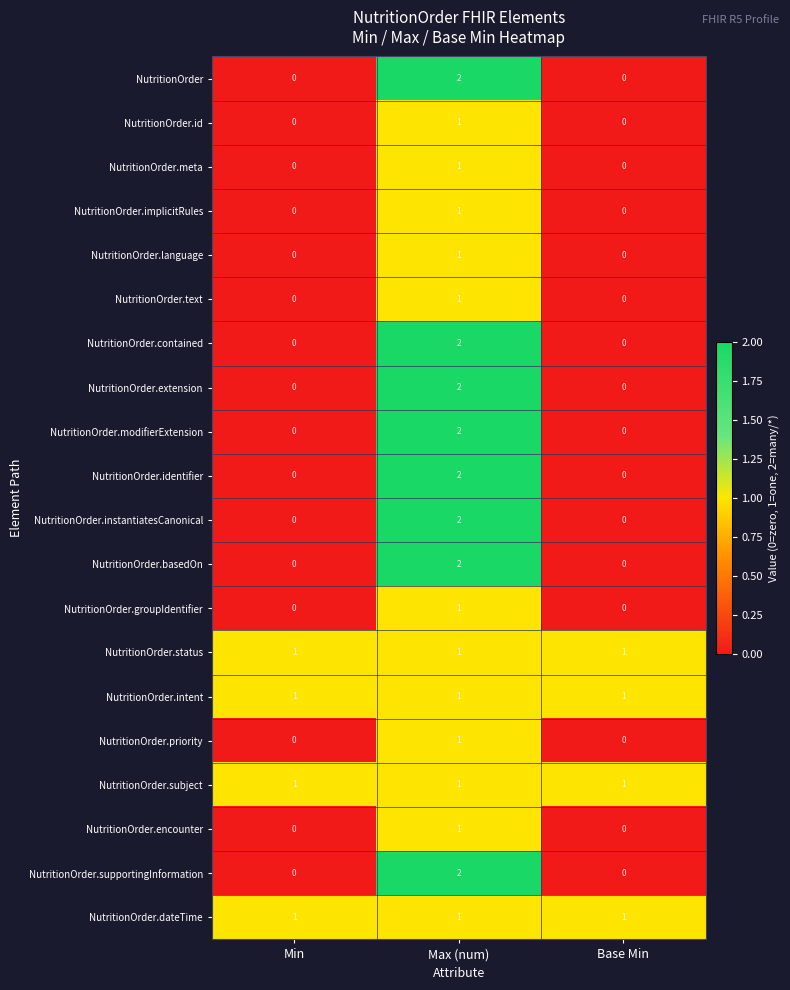

Which category has the highest value across all series?

Max (num)